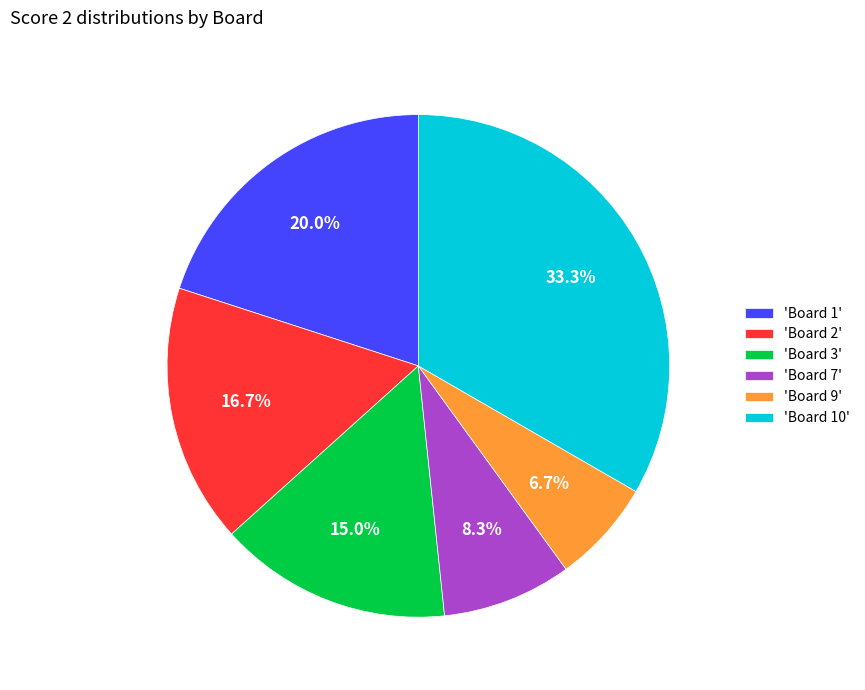

Does any single category account for the majority?

No